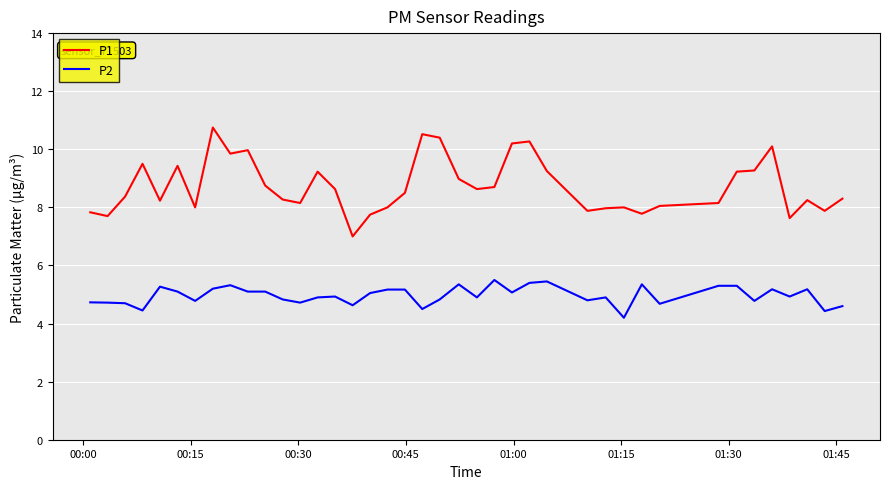

Rank the series by their average value, from lowest to highest.

P2, P1